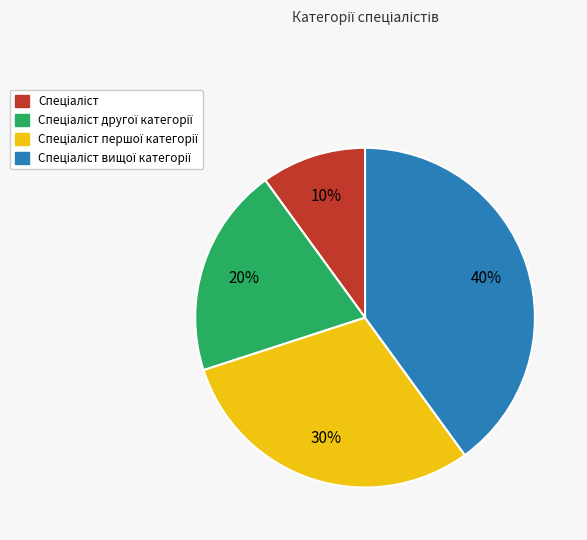

To the nearest percent, what is the average slice percentage?

25%